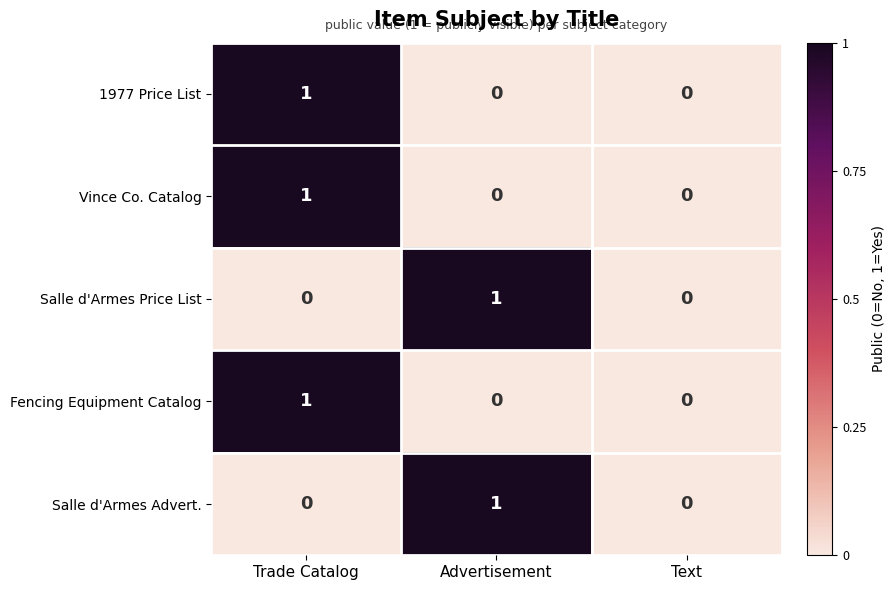

Is it true that Fencing Equipment Catalog equals 0 at Text?

True